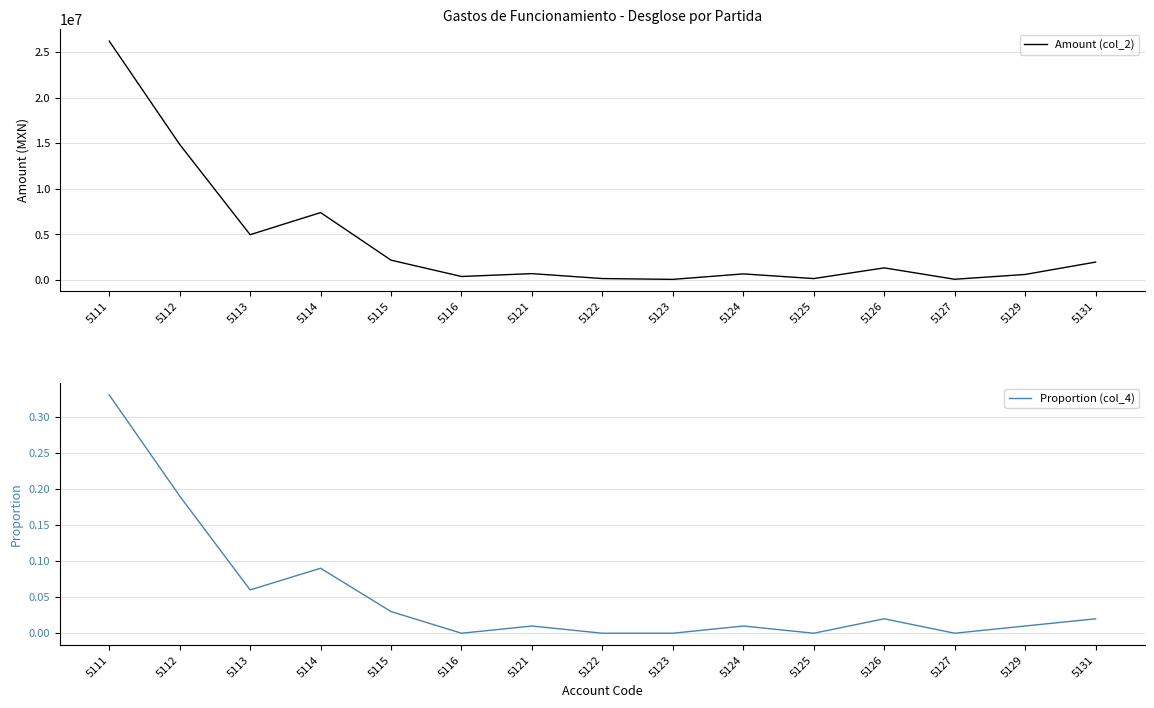

What is the difference between the highest and lowest values at 5114?

7385645.0